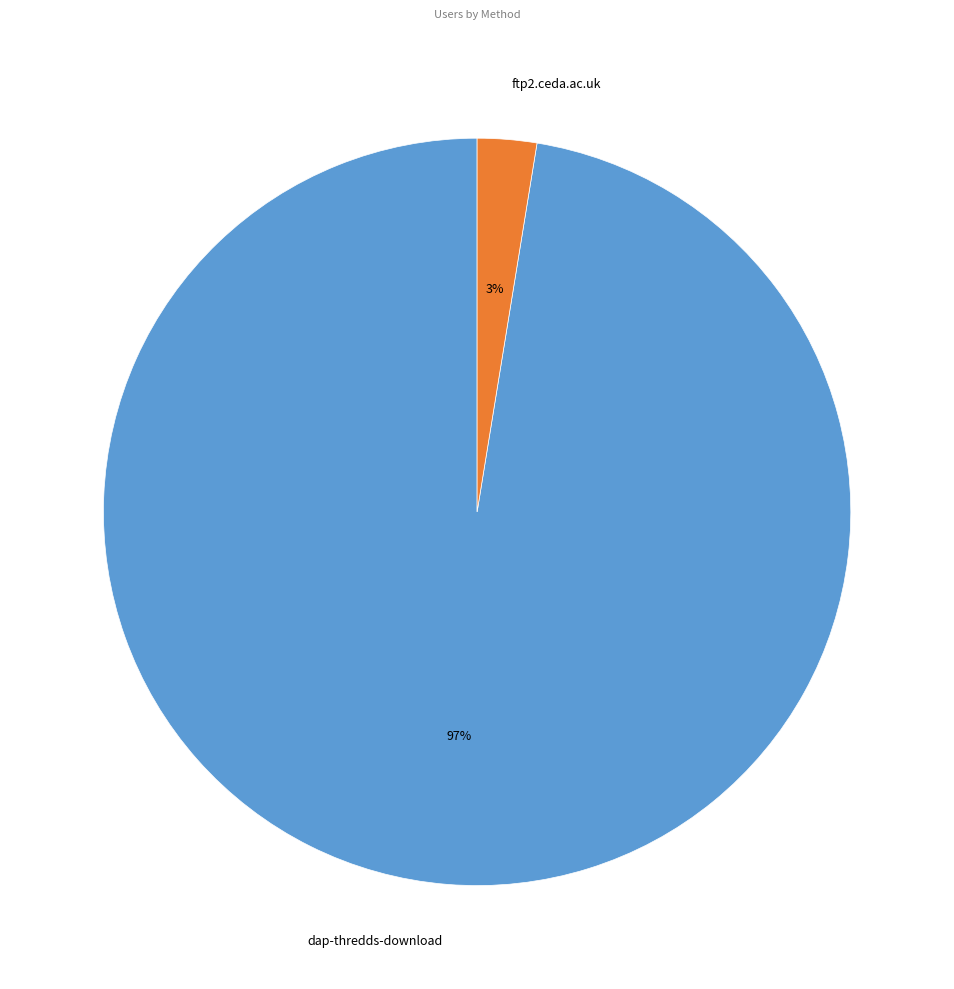

To the nearest percent, what portion does ftp2.ceda.ac.uk represent?

3%